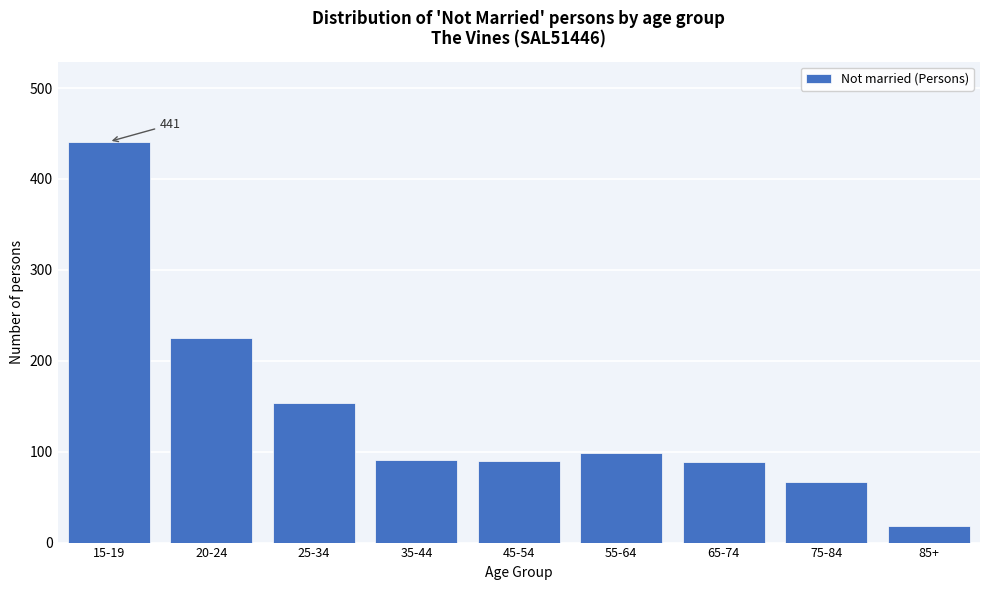

Is it true that the value at 55-64 is 98?

True